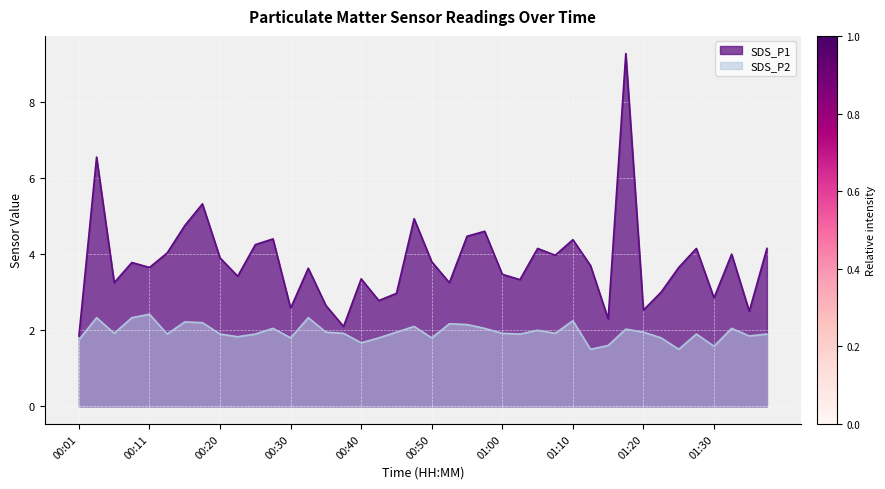

Reading left to right, list all the values displayed in this chart.

SDS_P1: 00:01=1.9	00:03=6.5	00:06=3.2	00:08=3.8	00:11=3.6	00:13=4.0	00:16=4.8	00:18=5.3	00:20=3.9	00:23=3.4	00:25=4.2	00:28=4.4	00:30=2.6	00:33=3.6	00:35=2.6	00:38=2.1	00:40=3.4	00:43=2.8	00:45=3.0	00:47=4.9	00:50=3.8	00:52=3.2	00:55=4.5	00:57=4.6	01:00=3.5	01:02=3.3	01:05=4.2	01:07=4.0	01:10=4.4	01:12=3.7	01:15=2.3	01:17=9.3	01:20=2.5	01:22=3.0	01:25=3.6	01:27=4.2	01:30=2.9	01:32=4.0	01:35=2.5	01:37=4.2
SDS_P2: 00:01=1.8	00:03=2.3	00:06=1.9	00:08=2.3	00:11=2.4	00:13=1.9	00:16=2.2	00:18=2.2	00:20=1.9	00:23=1.8	00:25=1.9	00:28=2.0	00:30=1.8	00:33=2.3	00:35=1.9	00:38=1.9	00:40=1.7	00:43=1.8	00:45=1.9	00:47=2.1	00:50=1.8	00:52=2.2	00:55=2.1	00:57=2.0	01:00=1.9	01:02=1.9	01:05=2.0	01:07=1.9	01:10=2.2	01:12=1.5	01:15=1.6	01:17=2.0	01:20=1.9	01:22=1.8	01:25=1.5	01:27=1.9	01:30=1.6	01:32=2.0	01:35=1.9	01:37=1.9